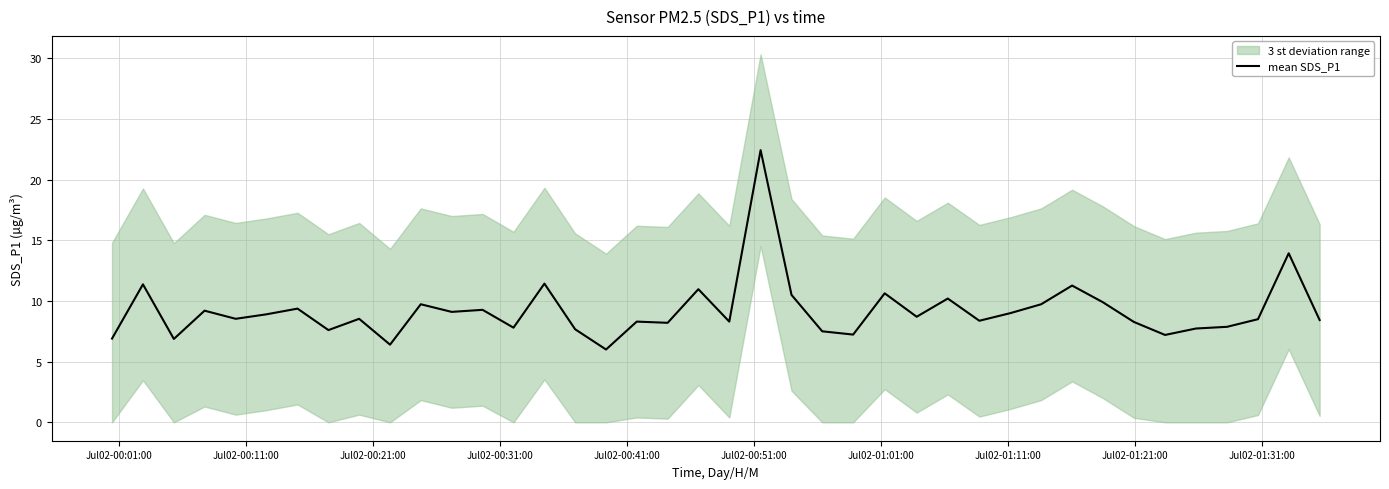

What is the smallest value displayed?

6.0